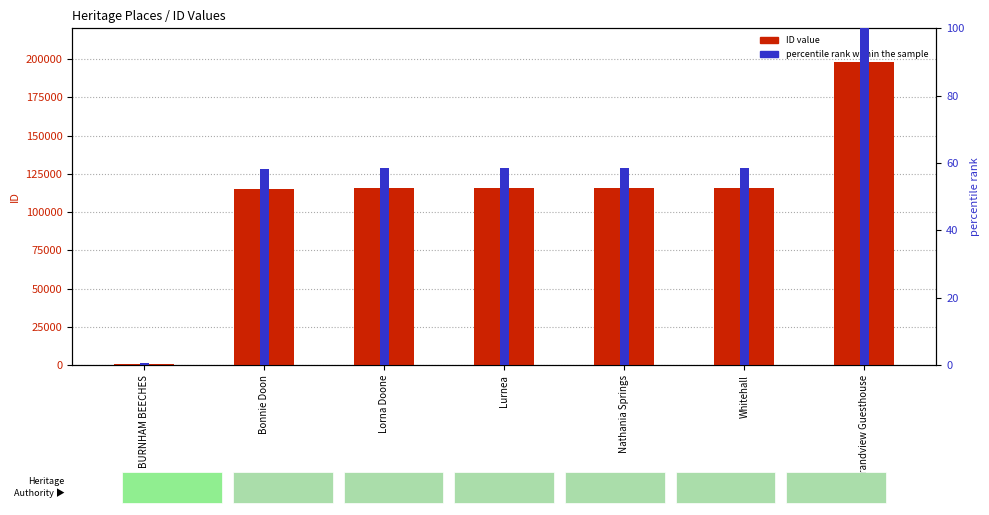

At how many categories does at least one series exceed 104840?

6